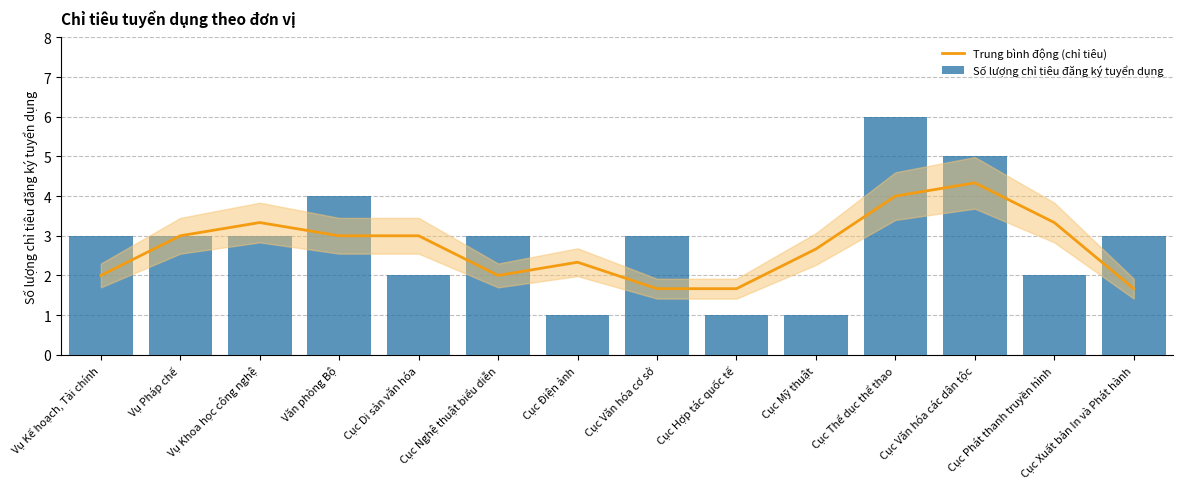

Are the bars grouped side by side (vs. stacked)?

Yes